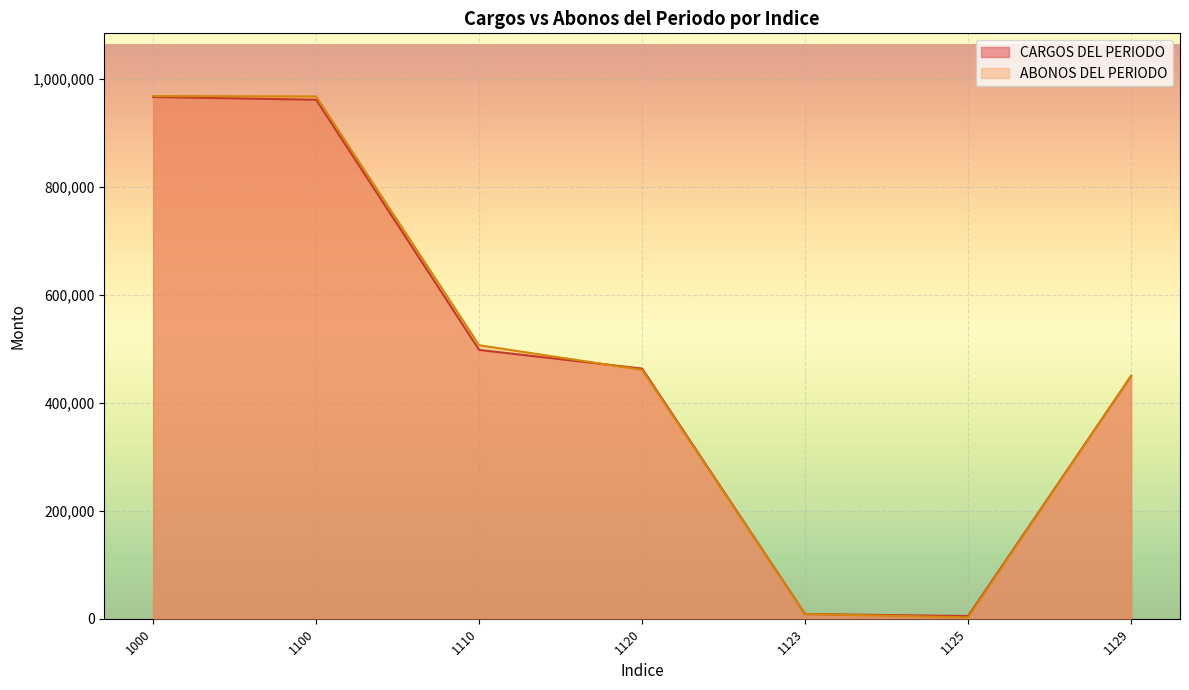

What is the total value across all series at 1120?

924844.8